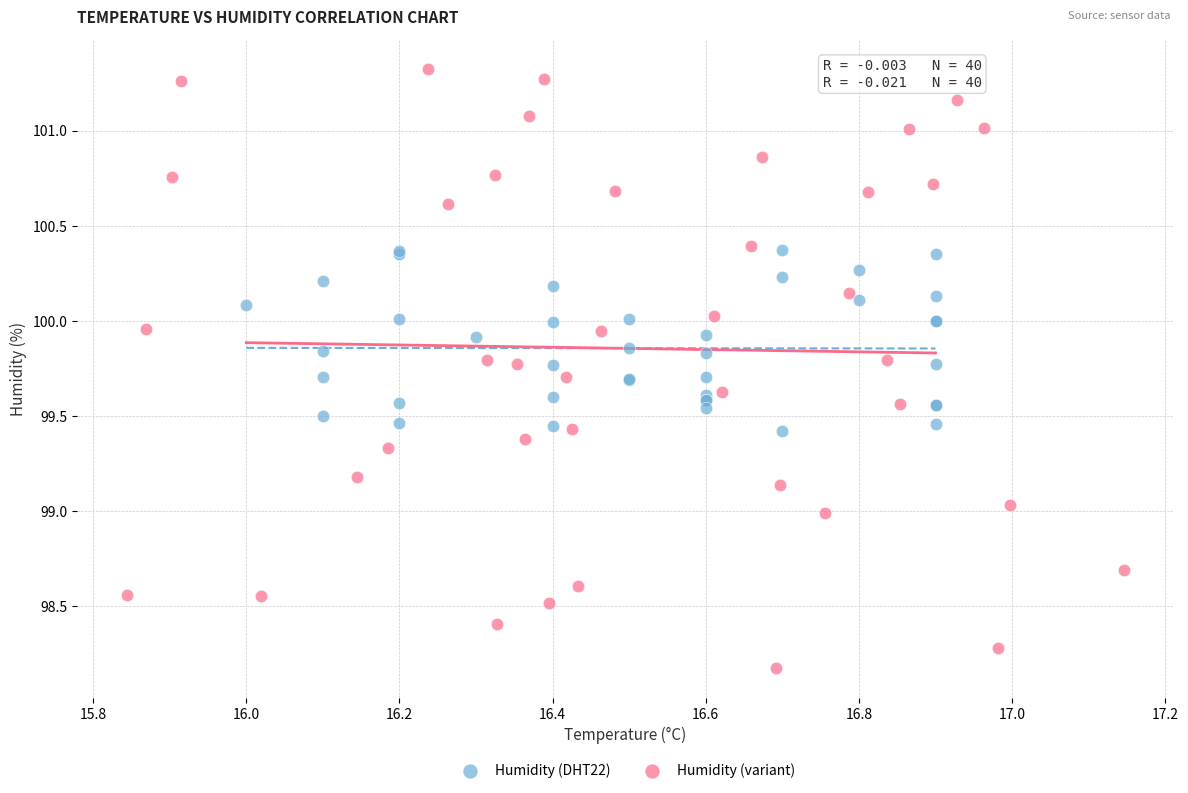

What are all the series names shown in the legend?

Humidity (DHT22), Humidity (variant)